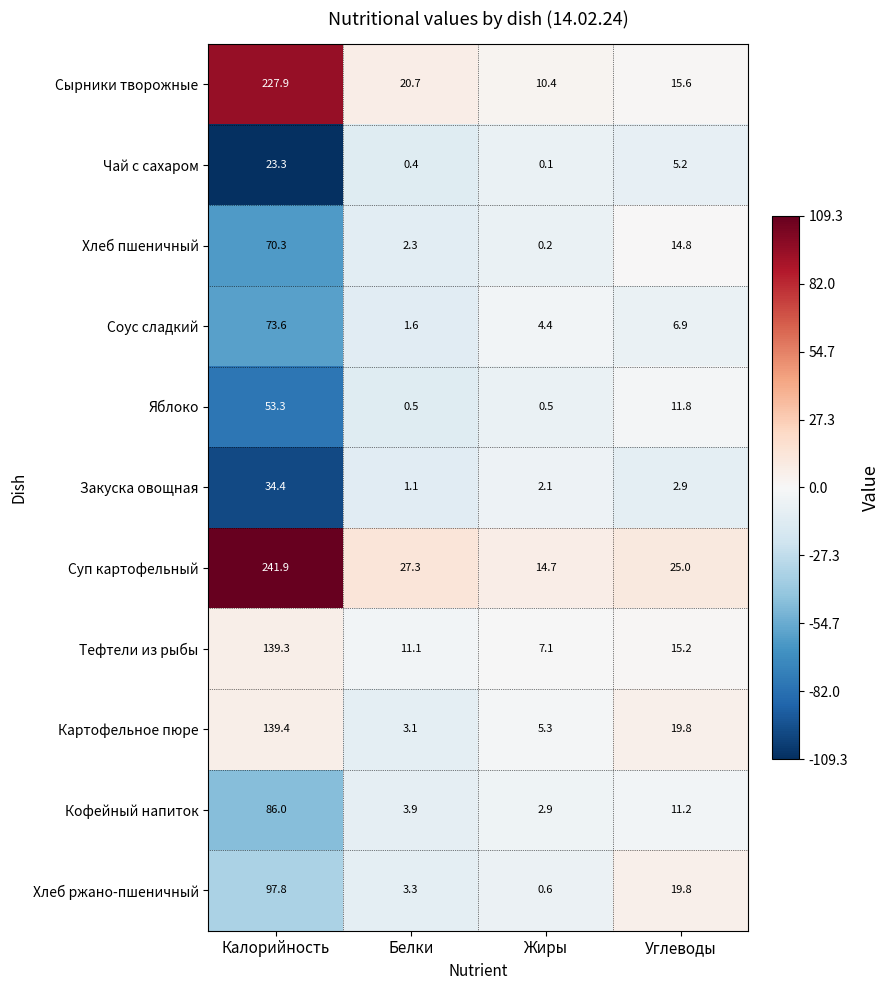

Which category has the highest value across all series?

Калорийность